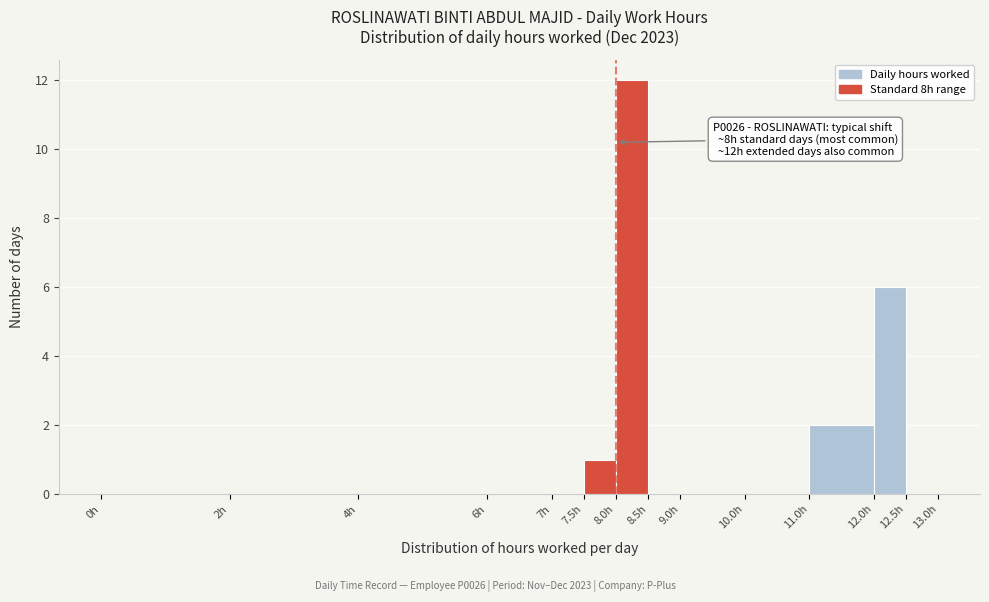

Which range on the x-axis has the tallest bar?

8.0 to 8.5